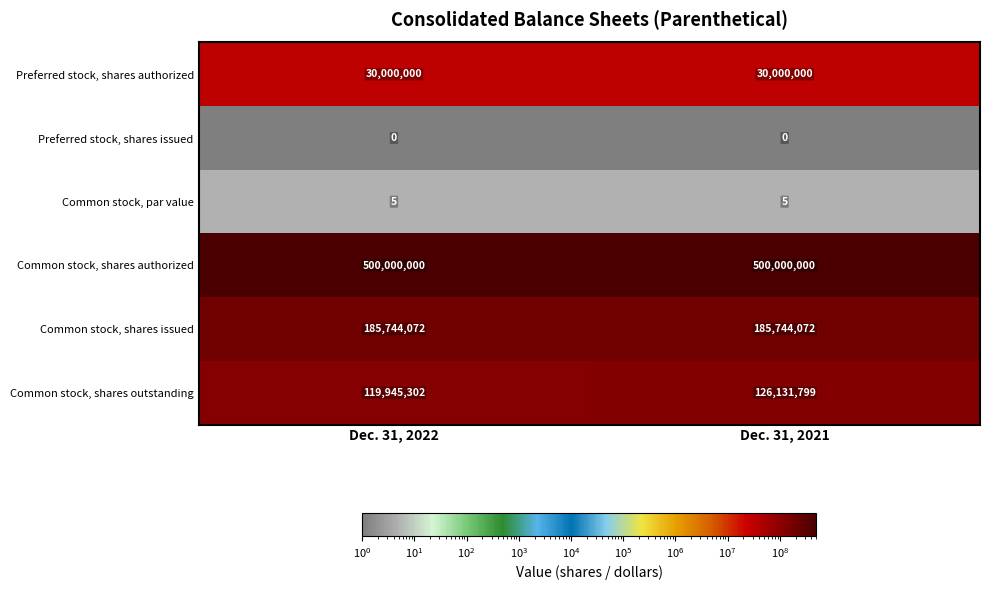

What is the greatest value displayed?

500000000